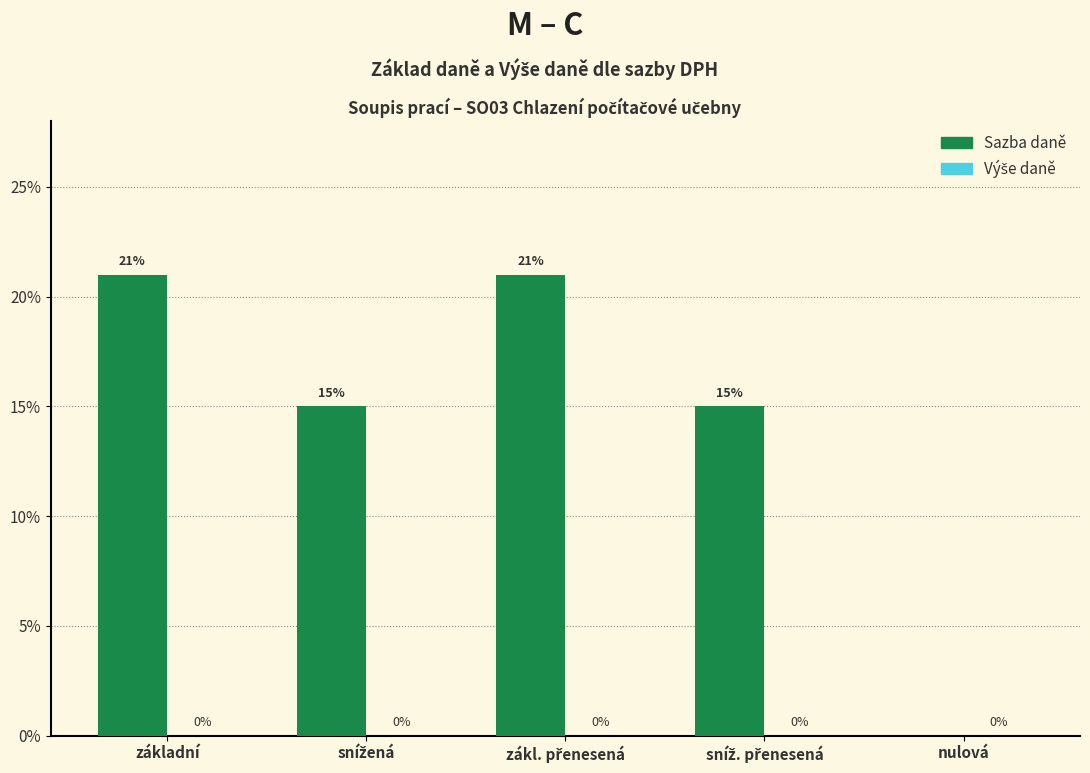

Does the chart contain any negative values?

No